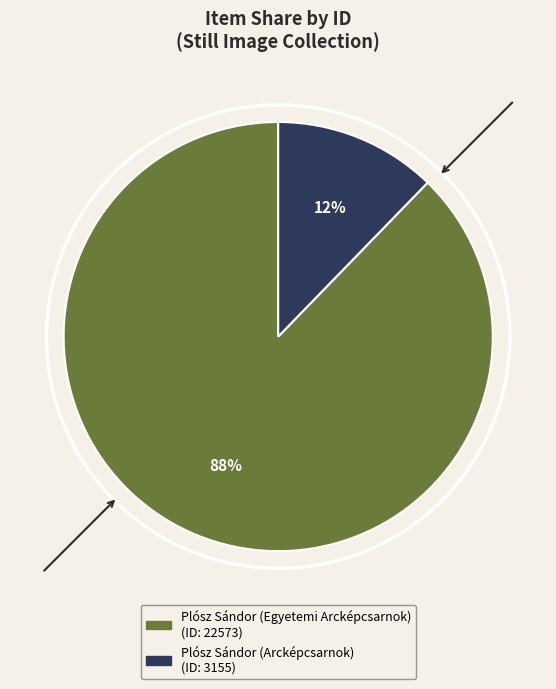

Is the sum of Plósz Sándor (Egyetemi Arcképcsarnok) and Plósz Sándor (Arcképcsarnok) greater than half?

Yes